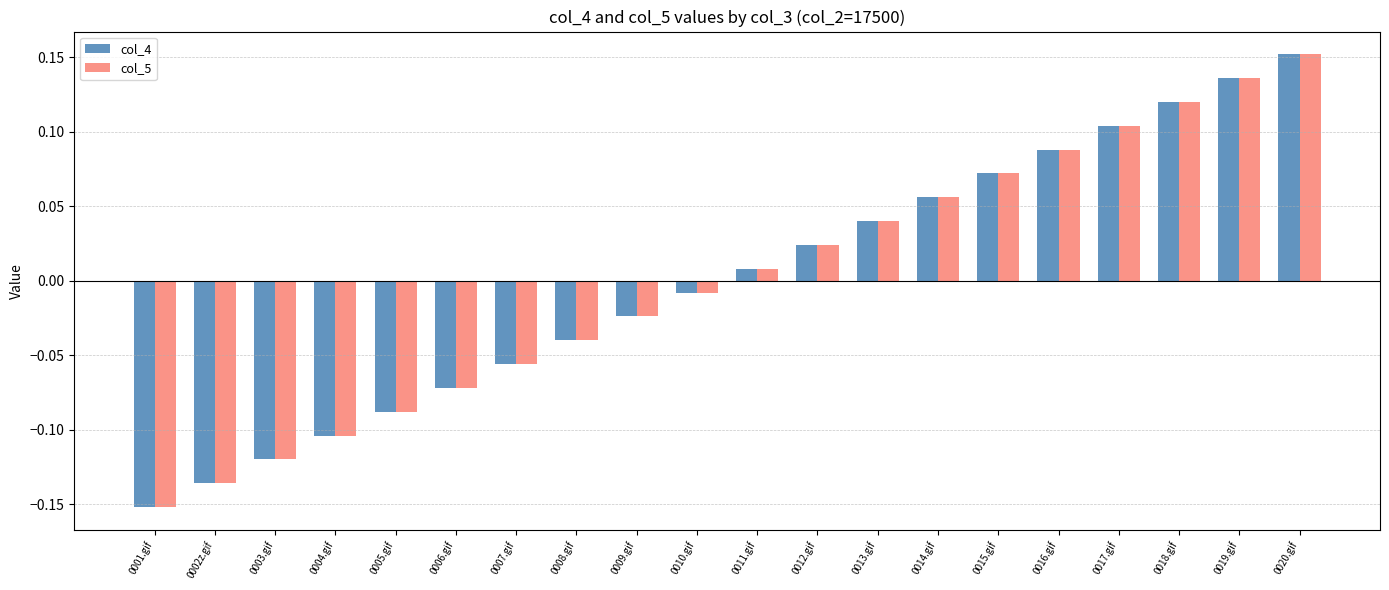

At which category is the sum across all series the highest?

0020.gif